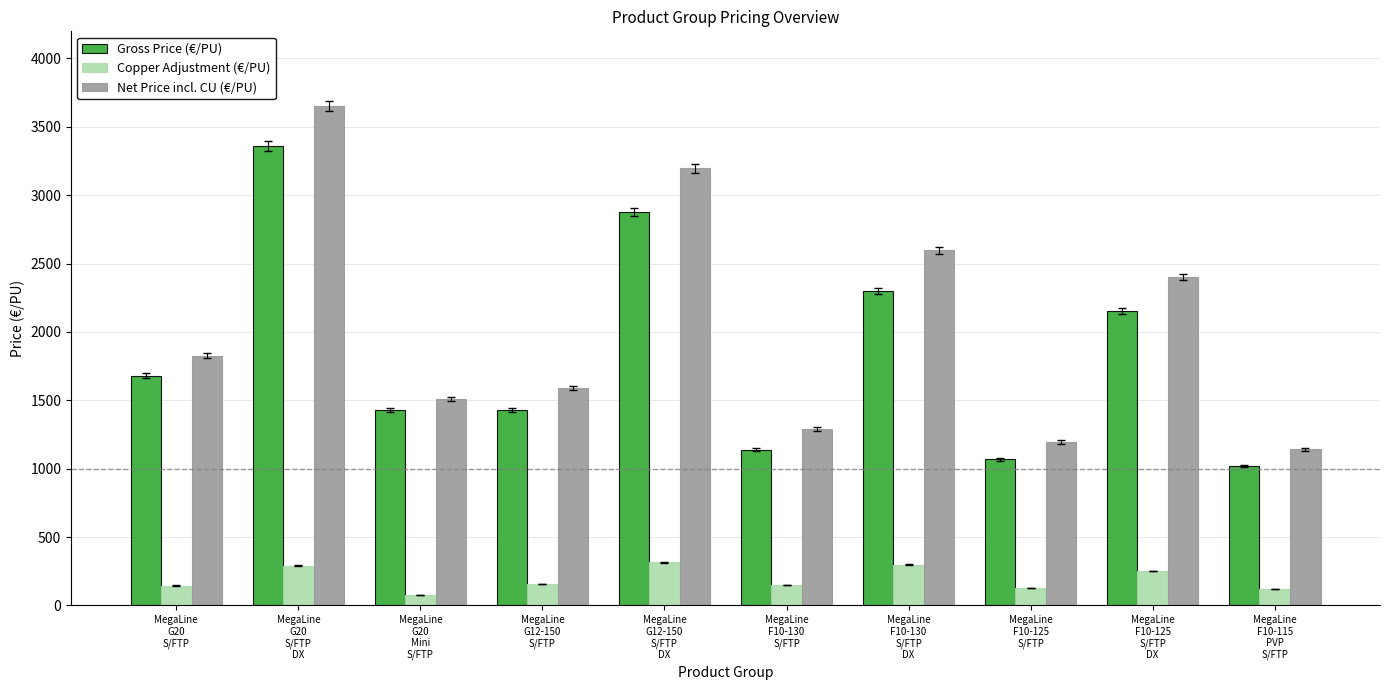

The value of Net Price incl. CU (€/PU) at MegaLine
G12-150
S/FTP is 2518.4. True or false?

False